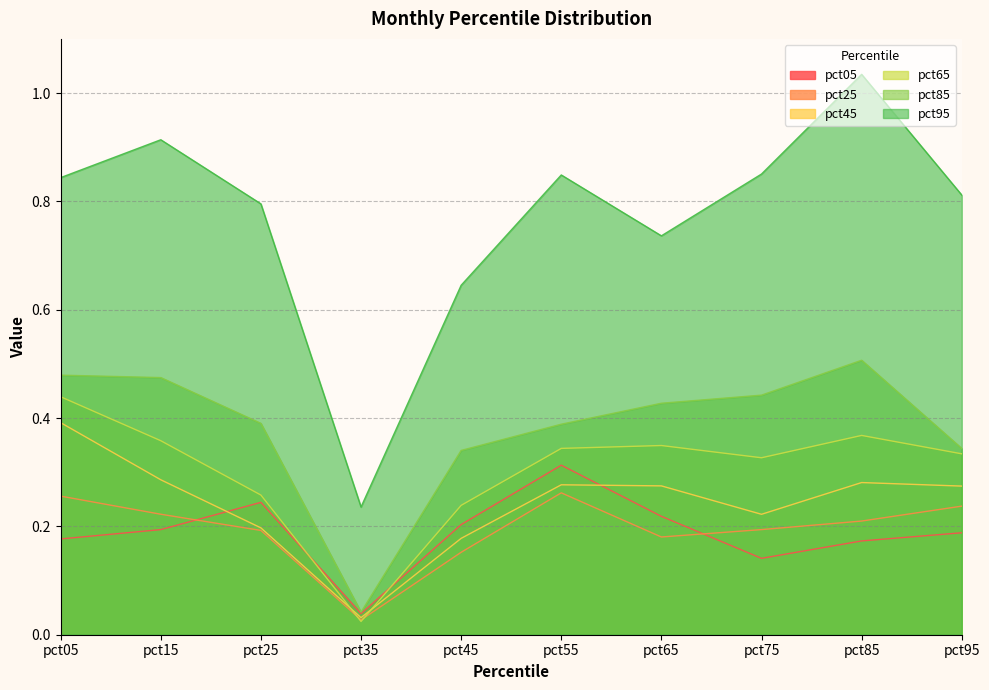

Is the value of pct95 at pct65 greater than the value of pct25 at pct45?

Yes